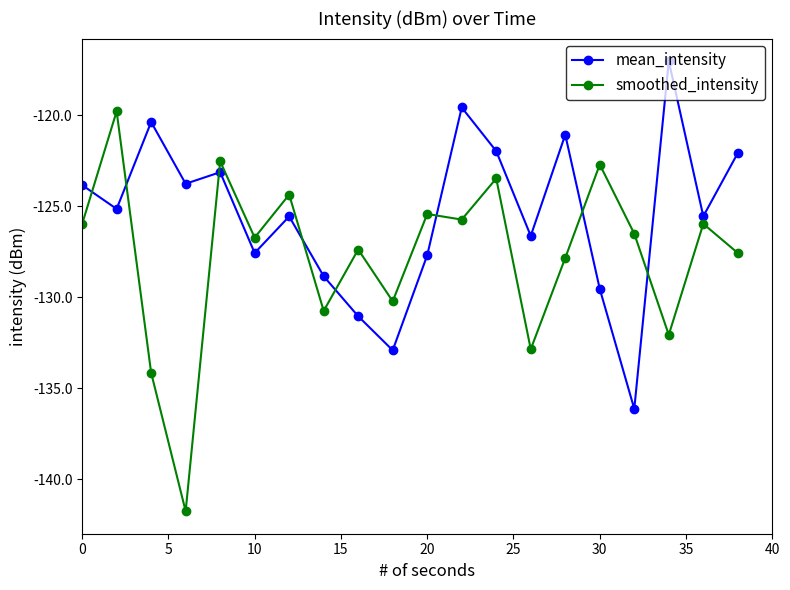

How many values in the mean_intensity series are below -125?

11